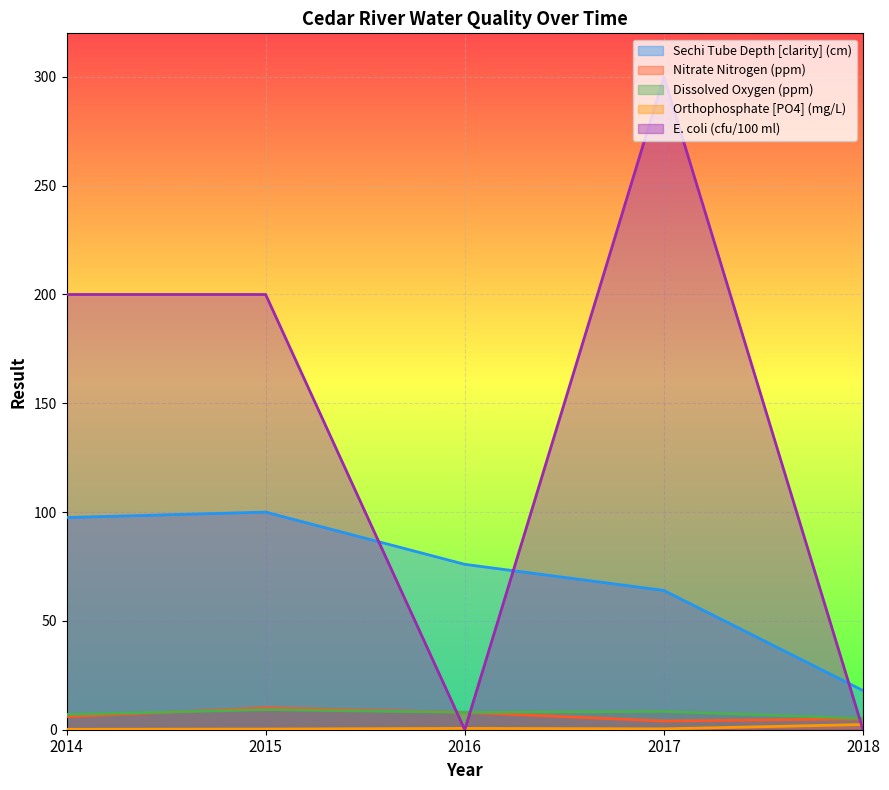

At how many categories does at least one series exceed 0?

5